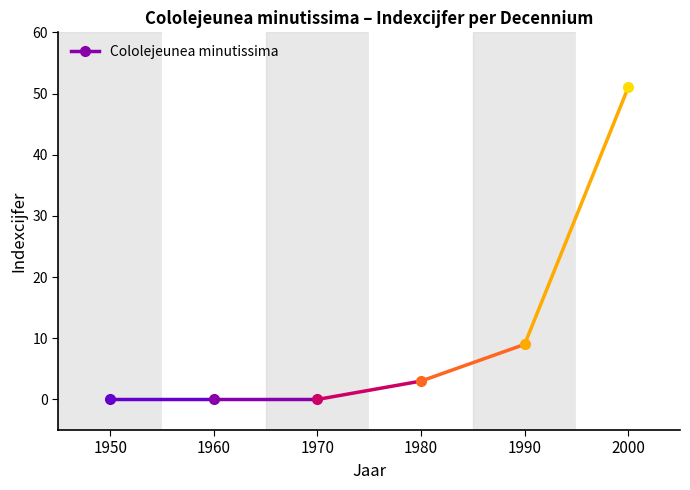

What is the difference between the maximum and minimum values?

51